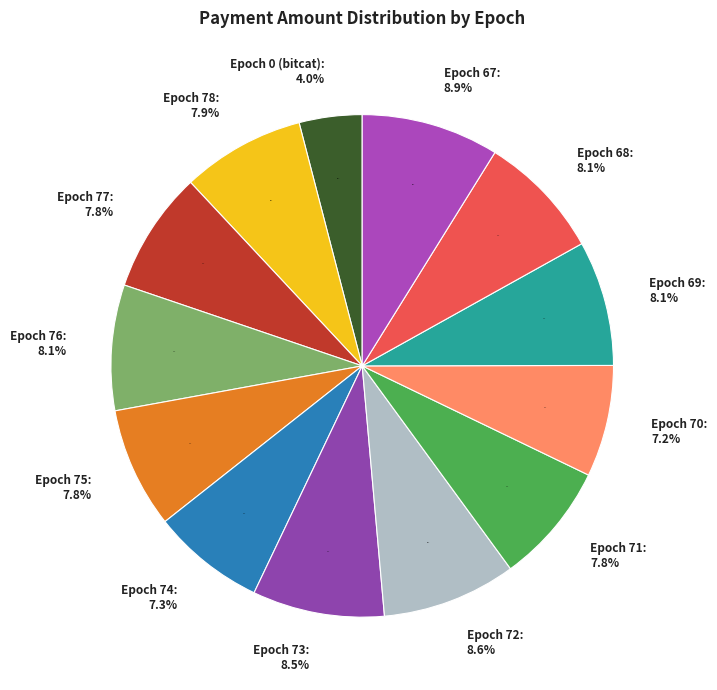

The Epoch 71 slice represents 14% of the pie. True or false?

False